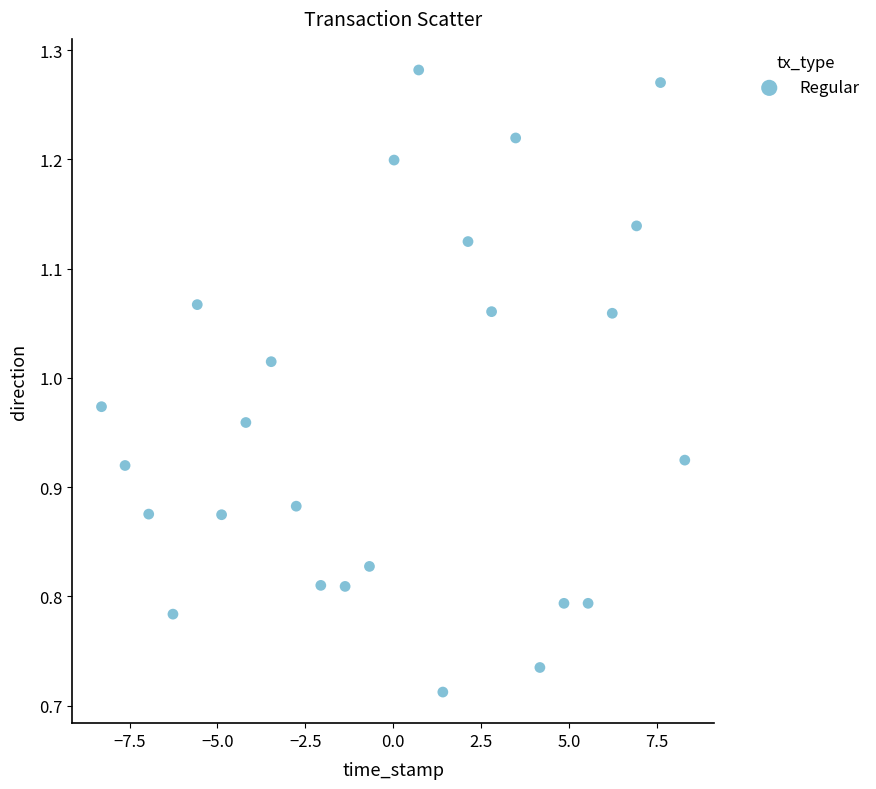

What is the range of Y values (max minus min)?

0.6